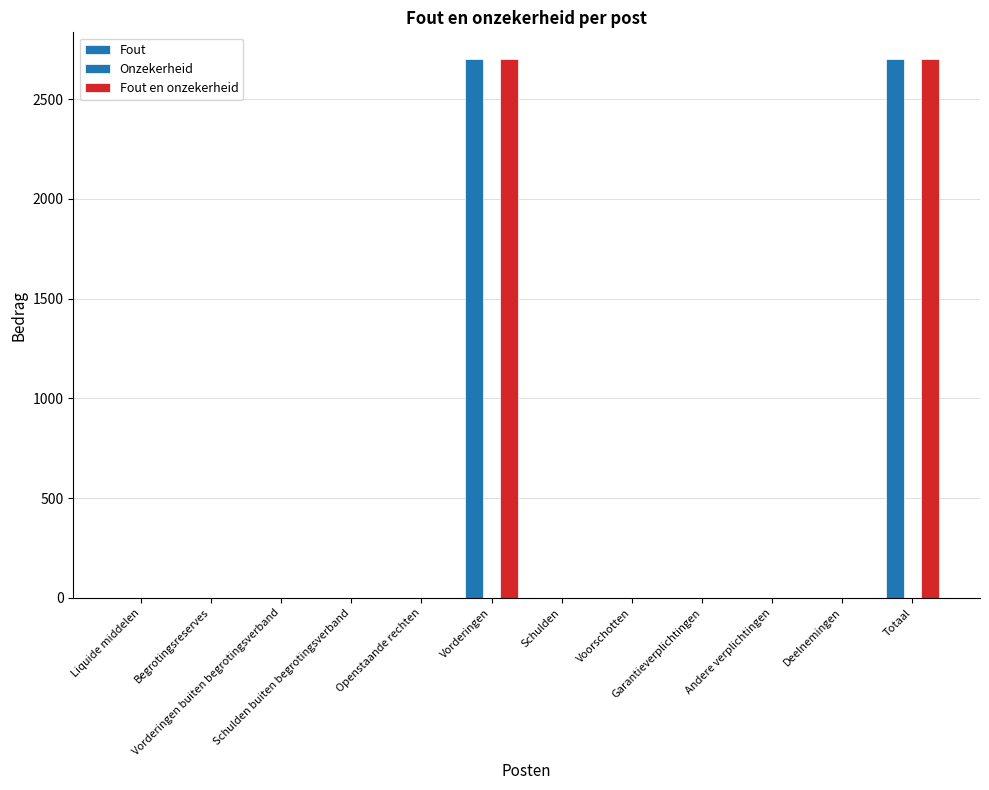

Which has a higher value, Garantieverplichtingen or Openstaande rechten?

Garantieverplichtingen